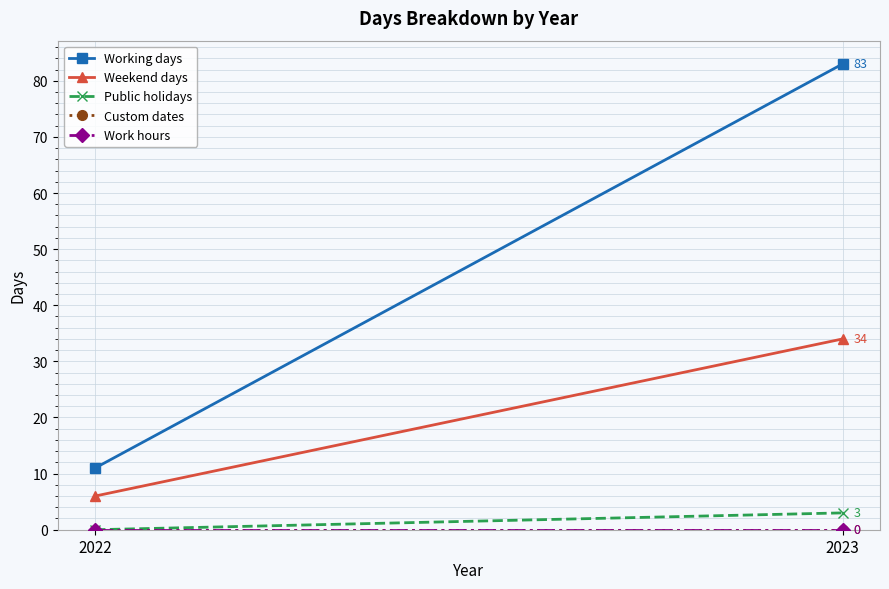

Is the value of Working days at 2022 greater than the value of Public holidays at 2023?

Yes